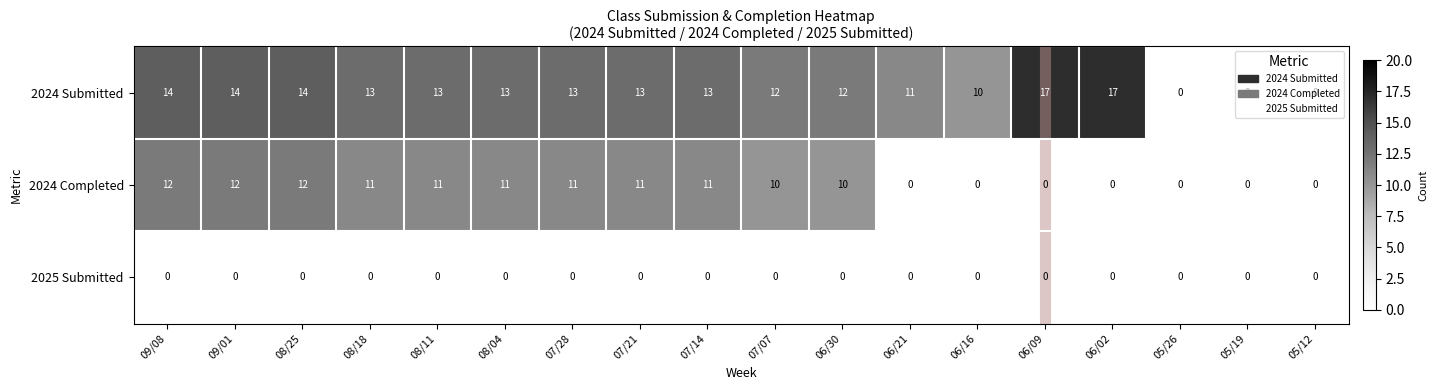

What is the highest value of the 2024 Submitted series?

17